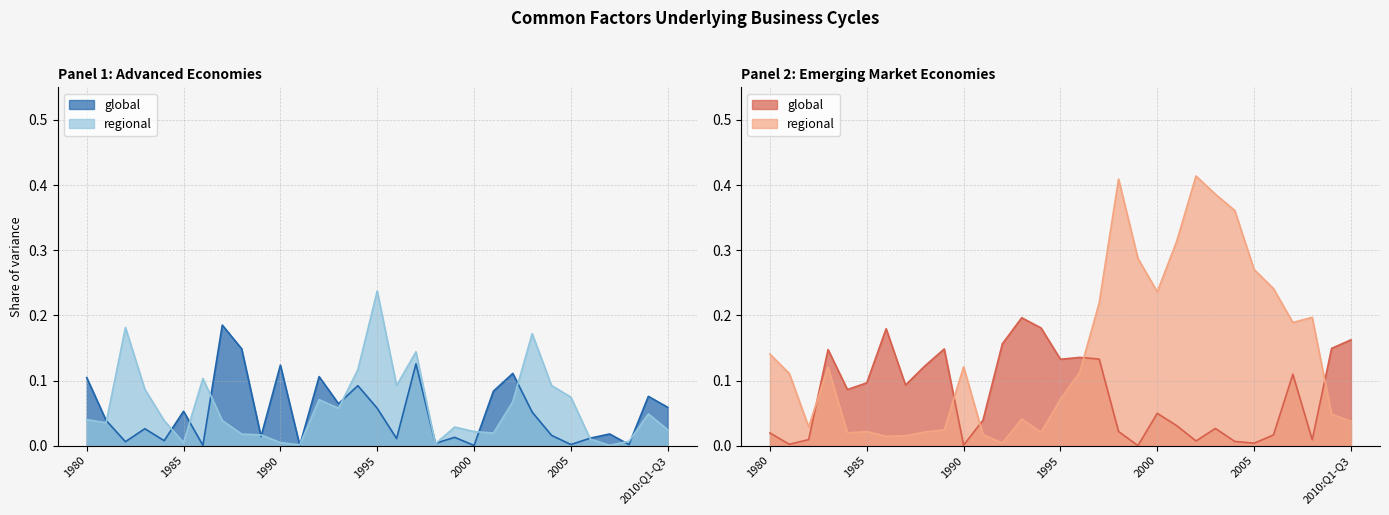

What are all the series names shown in the legend?

AE global, AE regional, EM global, EM regional